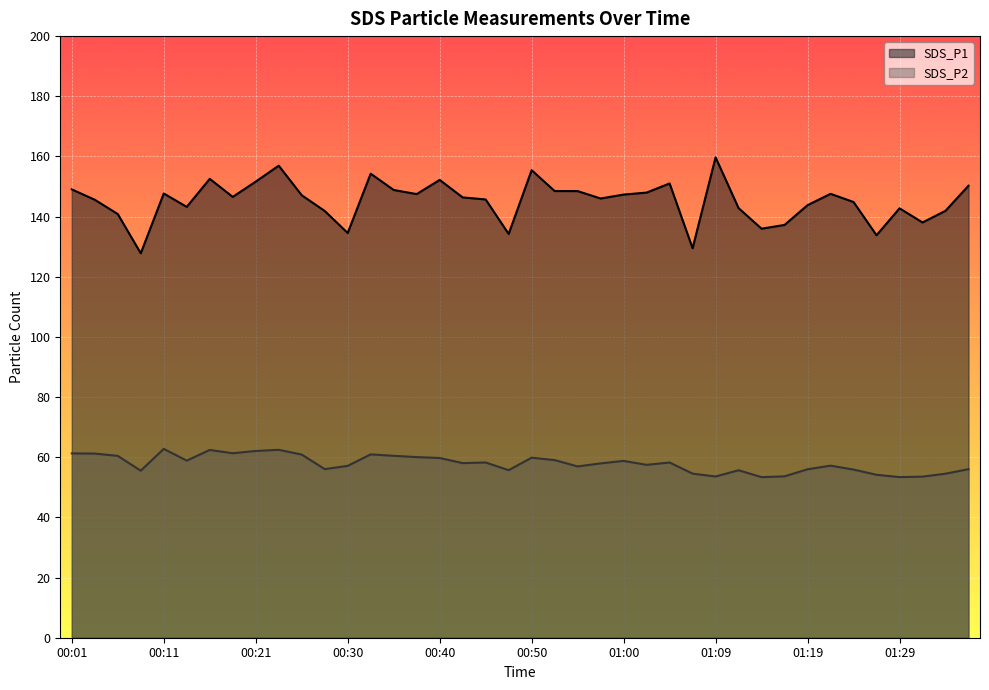

True or false: SDS_P1 and SDS_P2 cross at least once.

False